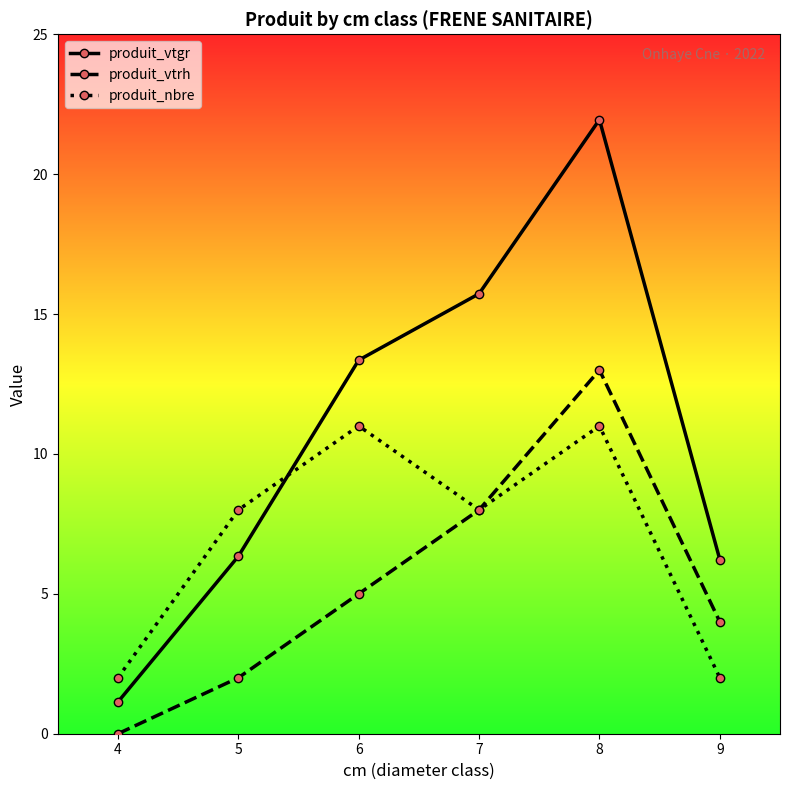

List the series in order of their overall mean, lowest first.

produit_vtrh, produit_nbre, produit_vtgr